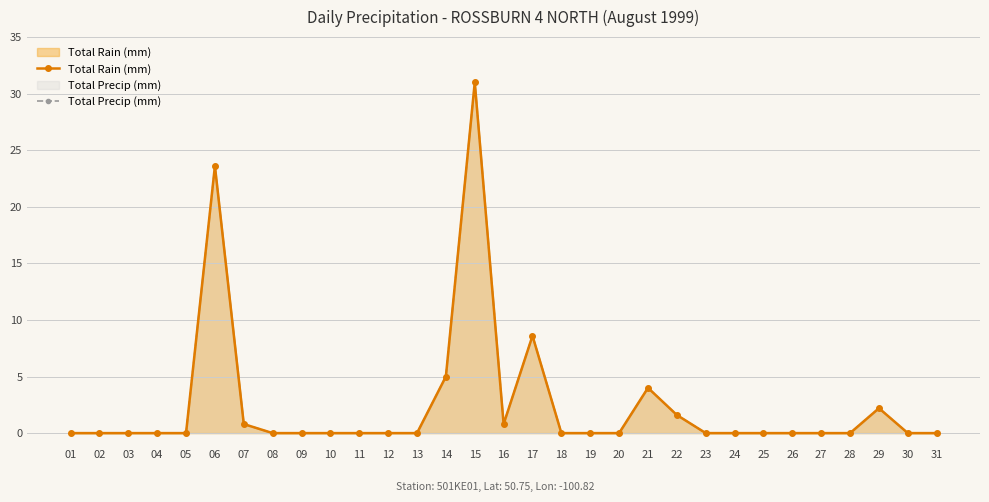

Reading left to right, what are all the values shown in this chart?

Total Rain (mm): 01=0.0	02=0.0	03=0.0	04=0.0	05=0.0	06=23.6	07=0.8	08=0.0	09=0.0	10=0.0	11=0.0	12=0.0	13=0.0	14=5.0	15=31.0	16=0.8	17=8.6	18=0.0	19=0.0	20=0.0	21=4.0	22=1.6	23=0.0	24=0.0	25=0.0	26=0.0	27=0.0	28=0.0	29=2.2	30=0.0	31=0.0
Total Precip (mm): 01=0.0	02=0.0	03=0.0	04=0.0	05=0.0	06=23.6	07=0.8	08=0.0	09=0.0	10=0.0	11=0.0	12=0.0	13=0.0	14=5.0	15=31.0	16=0.8	17=8.6	18=0.0	19=0.0	20=0.0	21=4.0	22=1.6	23=0.0	24=0.0	25=0.0	26=0.0	27=0.0	28=0.0	29=2.2	30=0.0	31=0.0